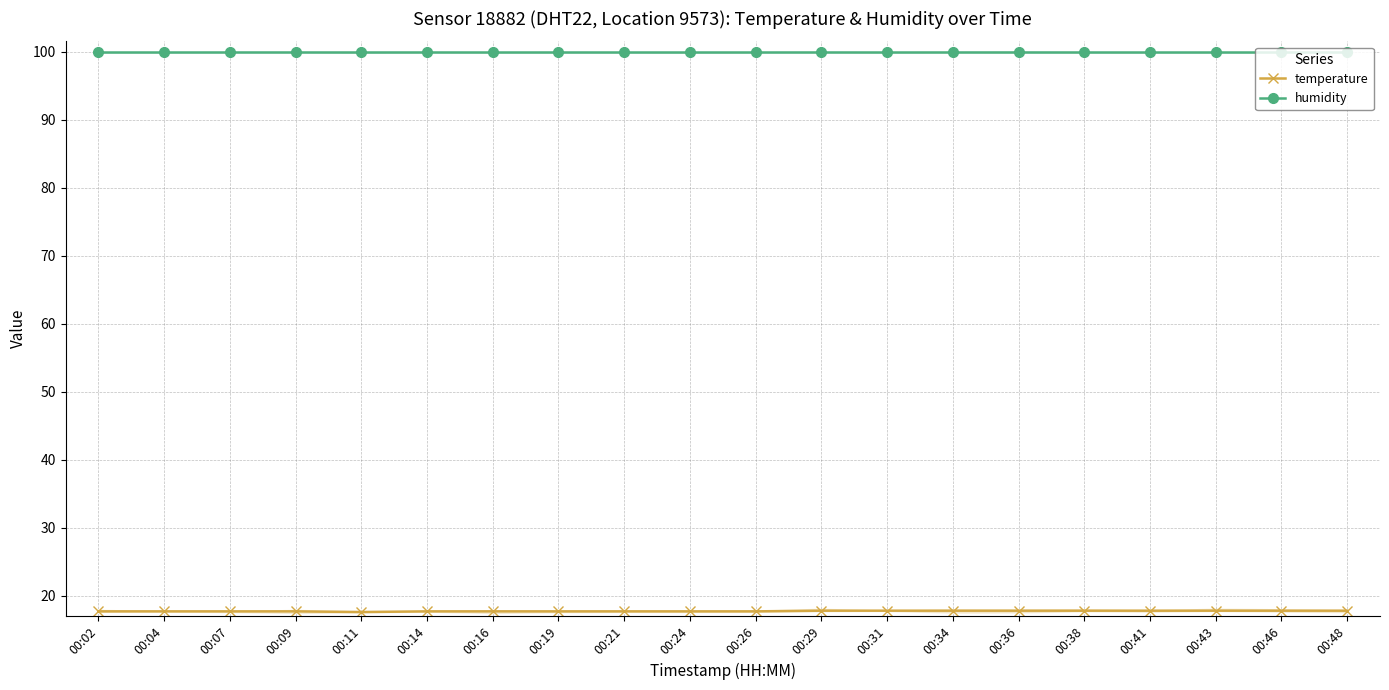

True or false: humidity and temperature intersect in this chart.

False